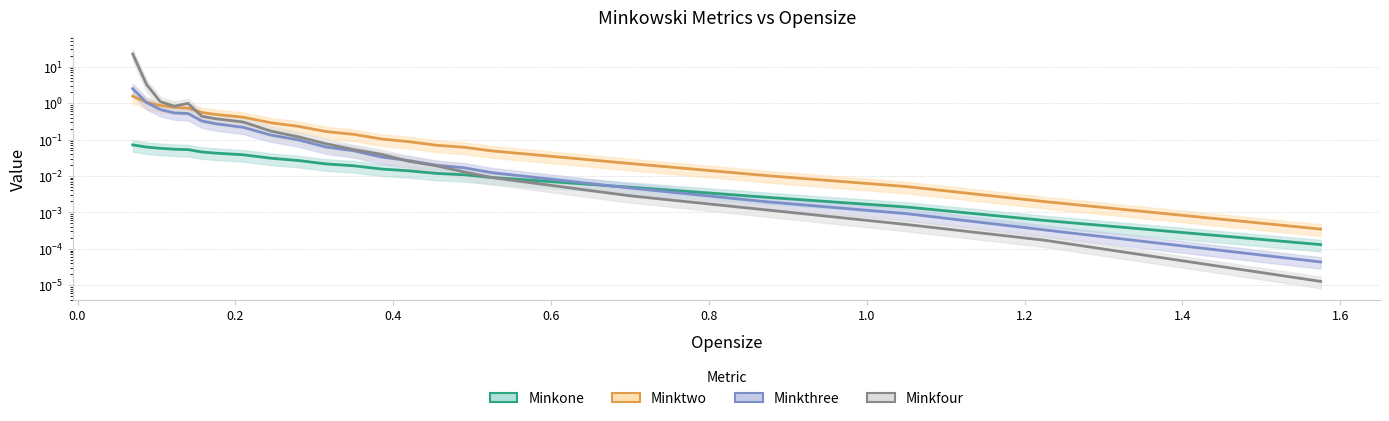

What is the difference between the Minkthree values at 0.875 and 0.1225?

0.5